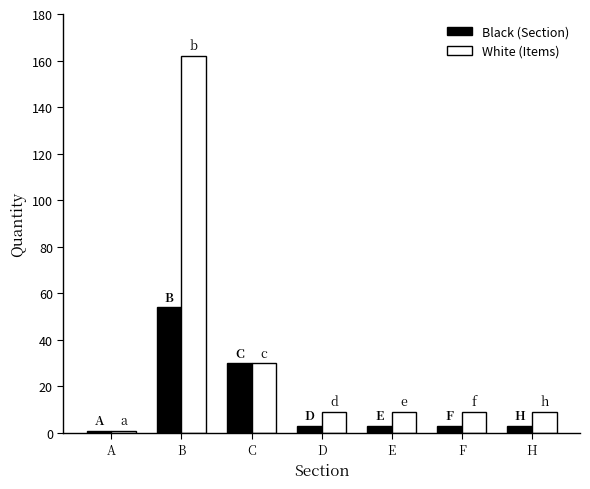

What is the difference between the second highest and minimum values in the Black (Section) series?

29